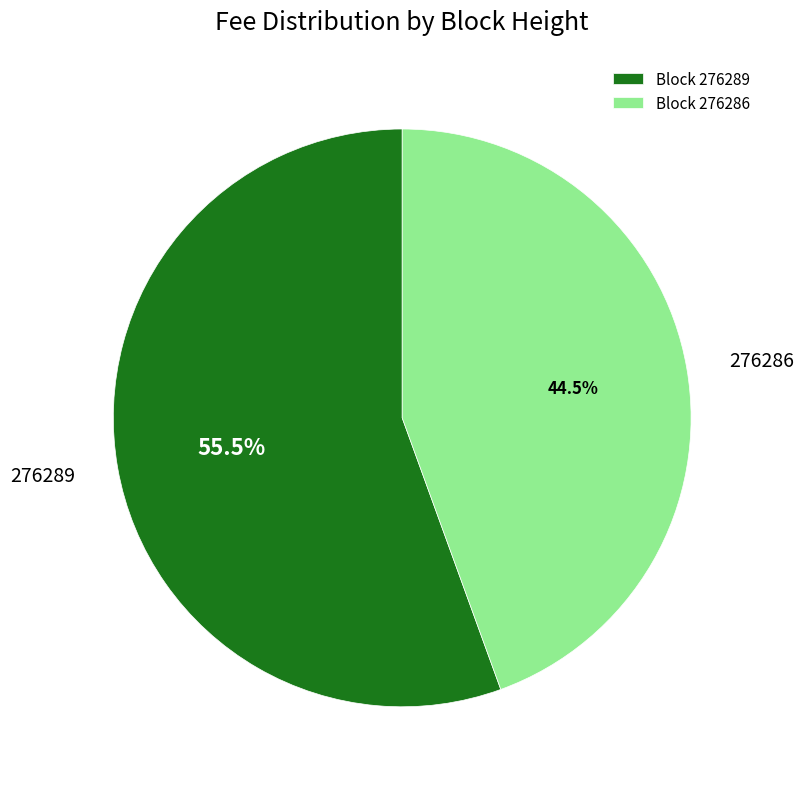

Does any single category account for the majority?

Yes